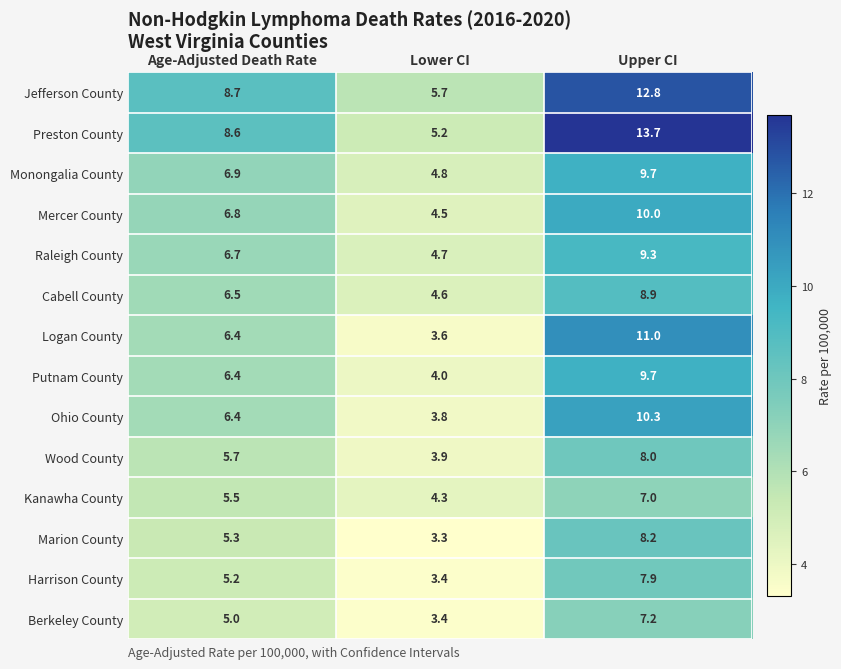

Which series changed the most between Lower CI and Upper CI?

Preston County